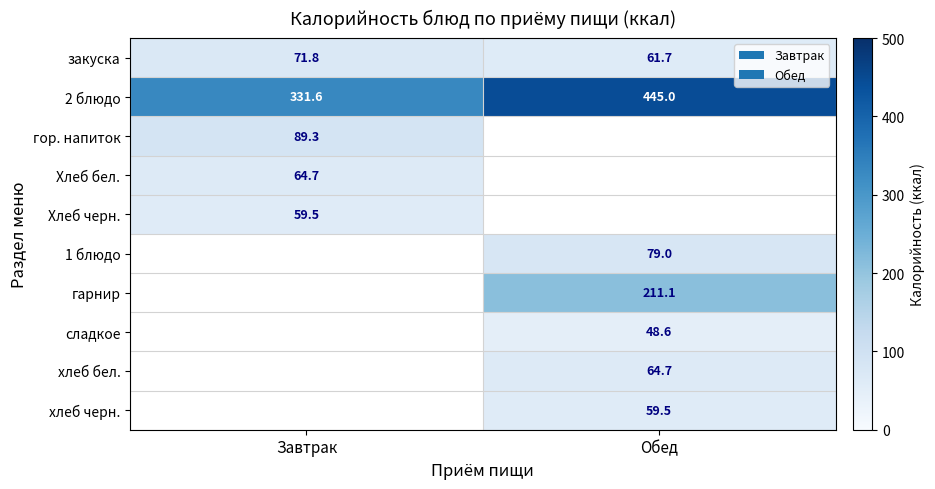

Is the value of Хлеб бел. at Завтрак greater than the value of закуска at Обед?

Yes